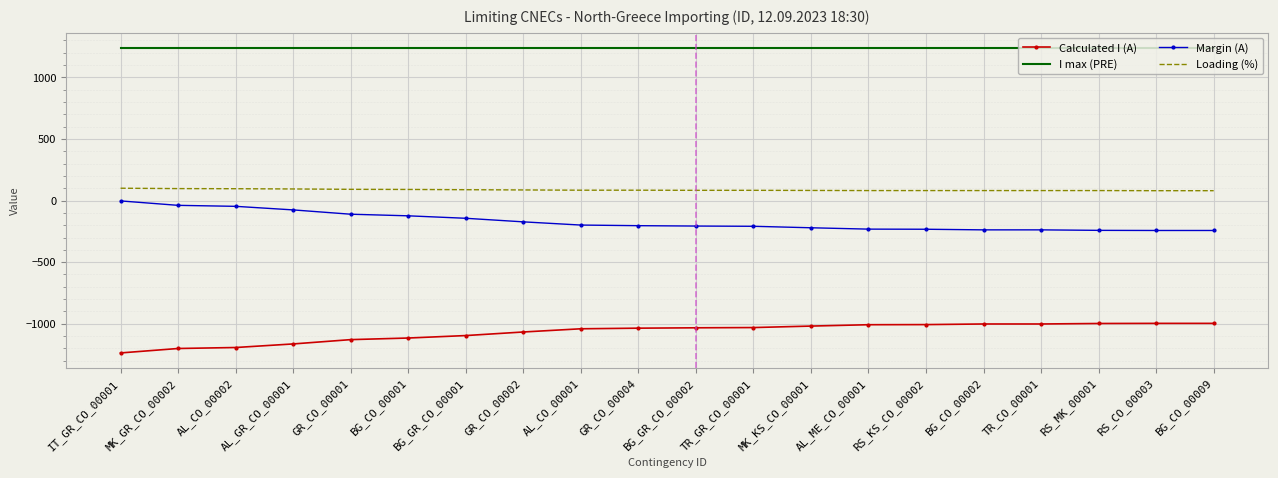

What is the difference between the highest and lowest values at RS_MK_00001?

2238